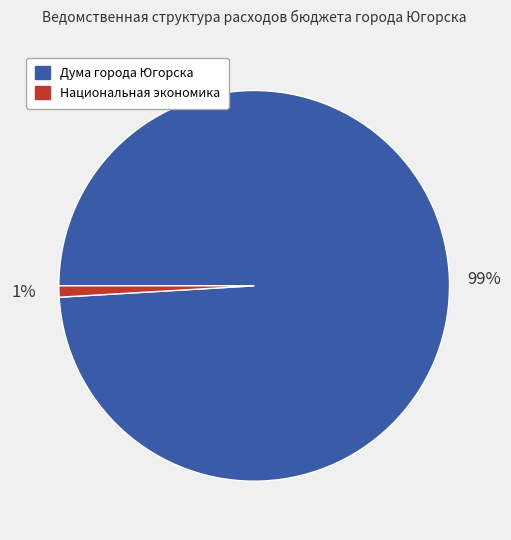

To the nearest percent, what is the difference between the largest and smallest slice percentages?

98%